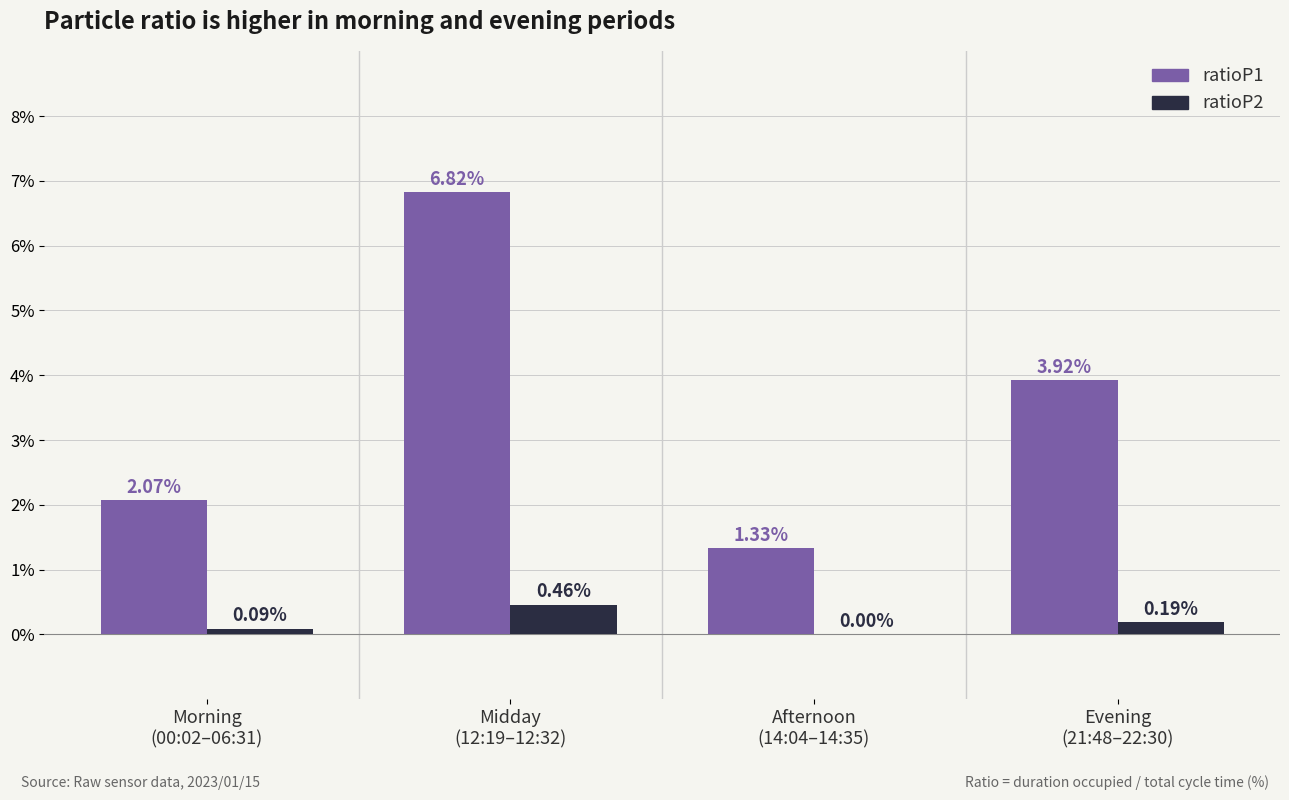

What is the sum of all ratioP1 values?

14.1